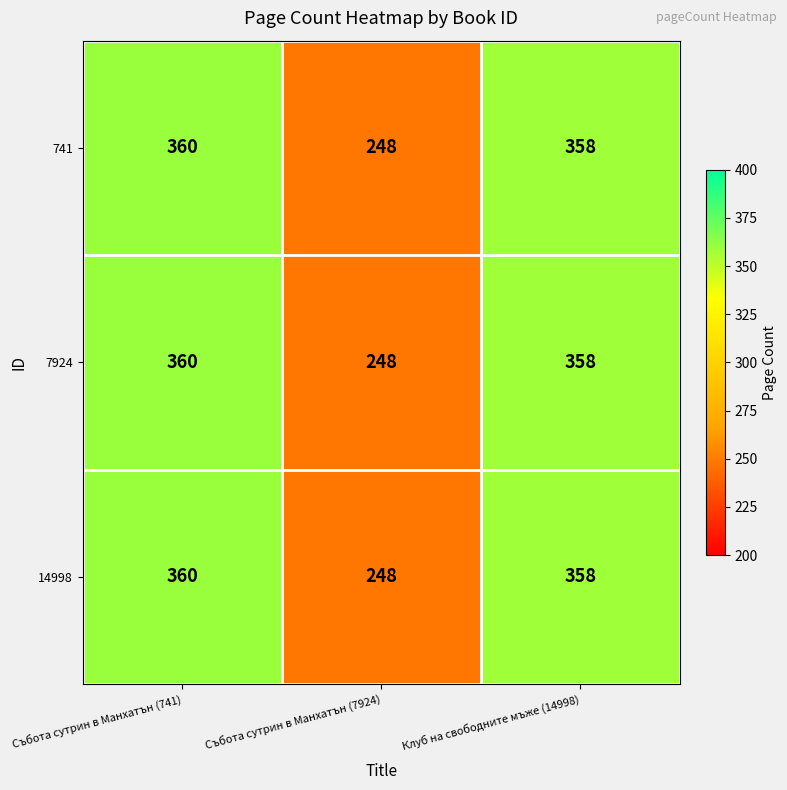

Where does the 741 series first go above 358?

Събота сутрин в Манхатън (741)